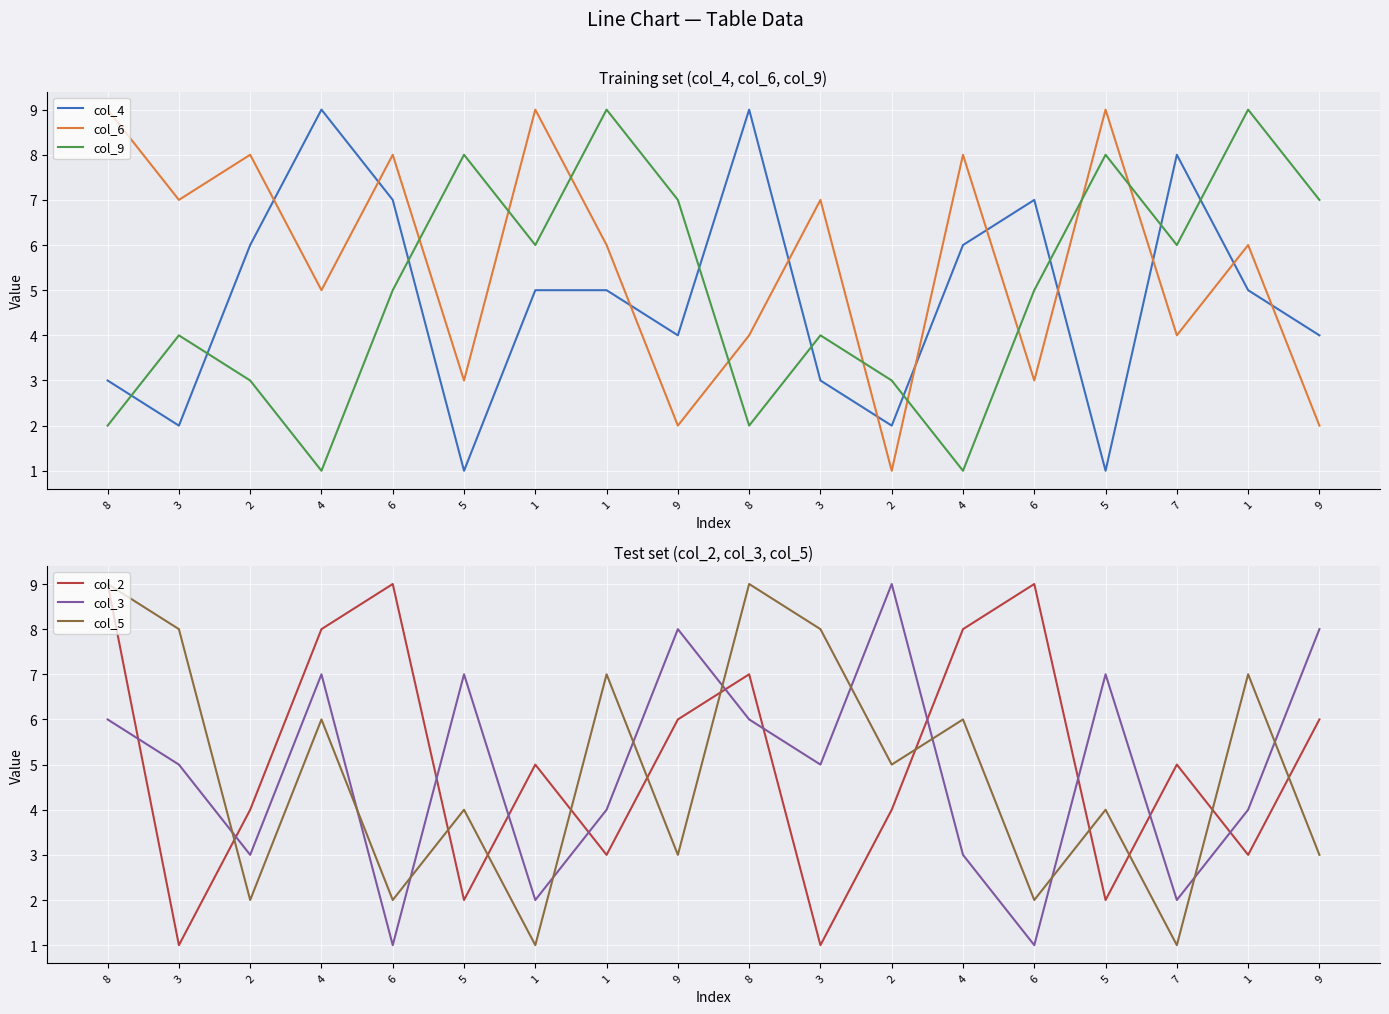

Where is col_3 nearest to the value 5?

3